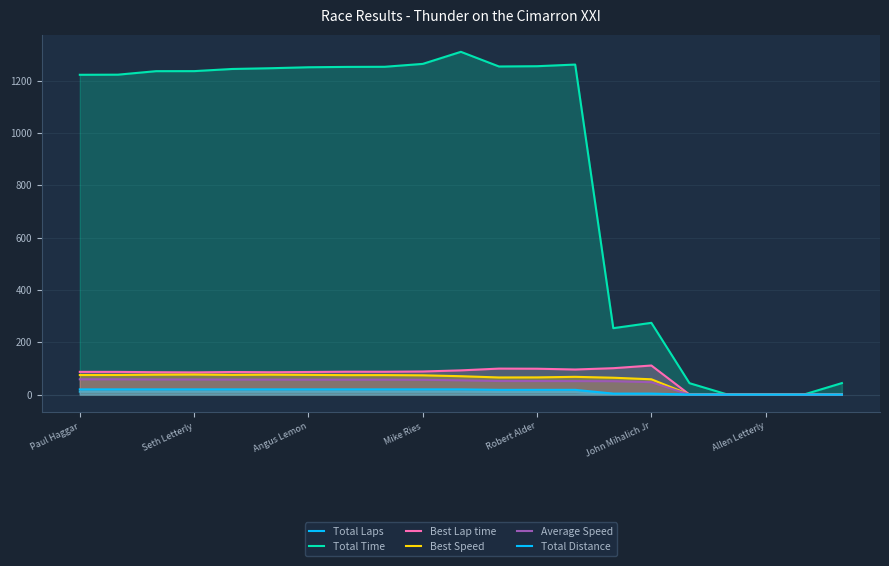

True or false: Average Speed and Total Distance intersect in this chart.

False